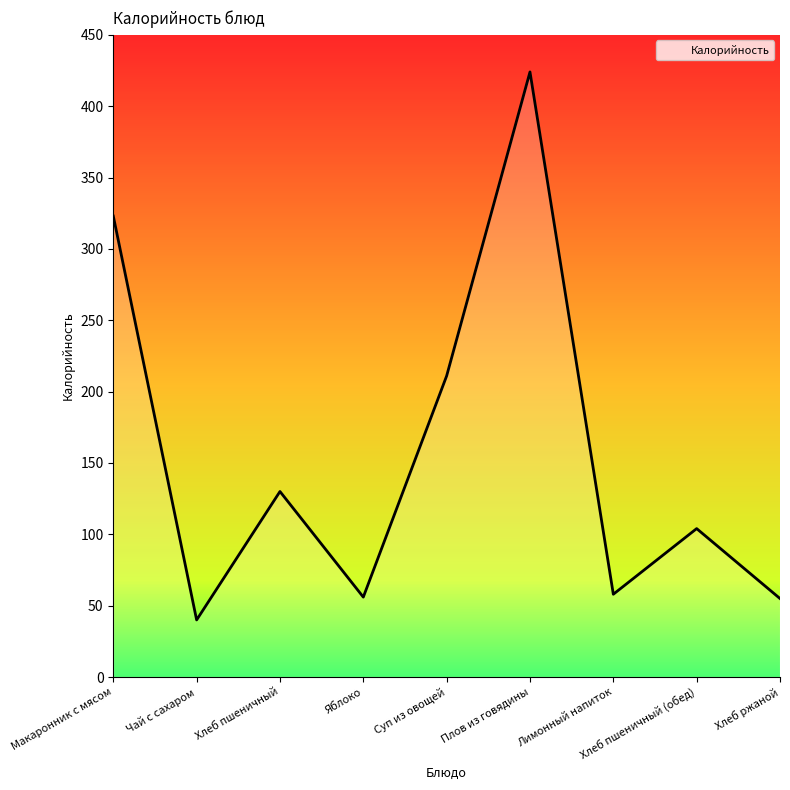

What is the ratio of the value at Яблоко to the value at Хлеб пшеничный?

0.4